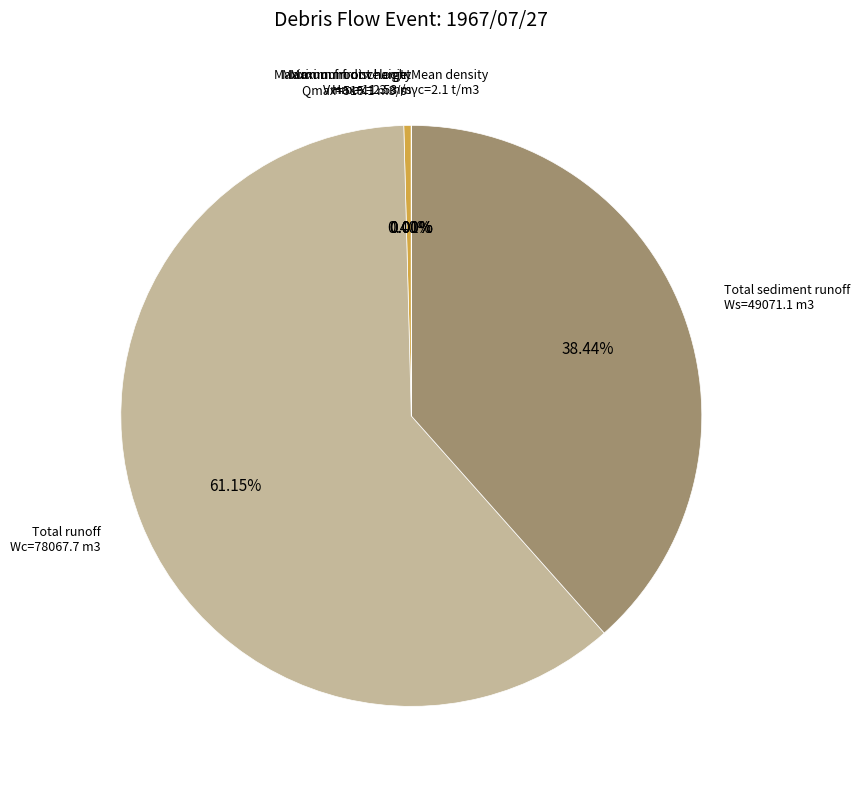

To the nearest percent, what is the difference between the largest and smallest slice percentages?

61%